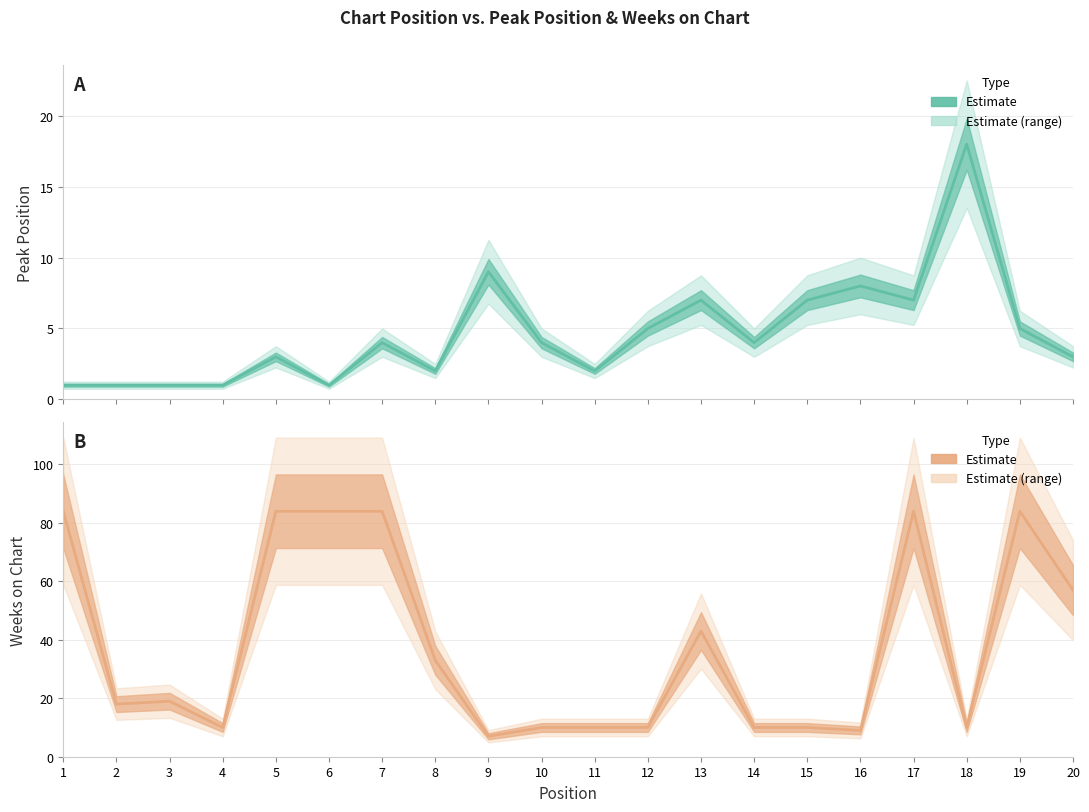

Reading right to left, list all the values displayed in this chart.

Peak Position: 3	5	18	7	8	7	4	7	5	2	4	9	2	4	1	3	1	1	1	1
Weeks on Chart: 57	84	10	84	9	10	10	43	10	10	10	7	33	84	84	84	10	19	18	84